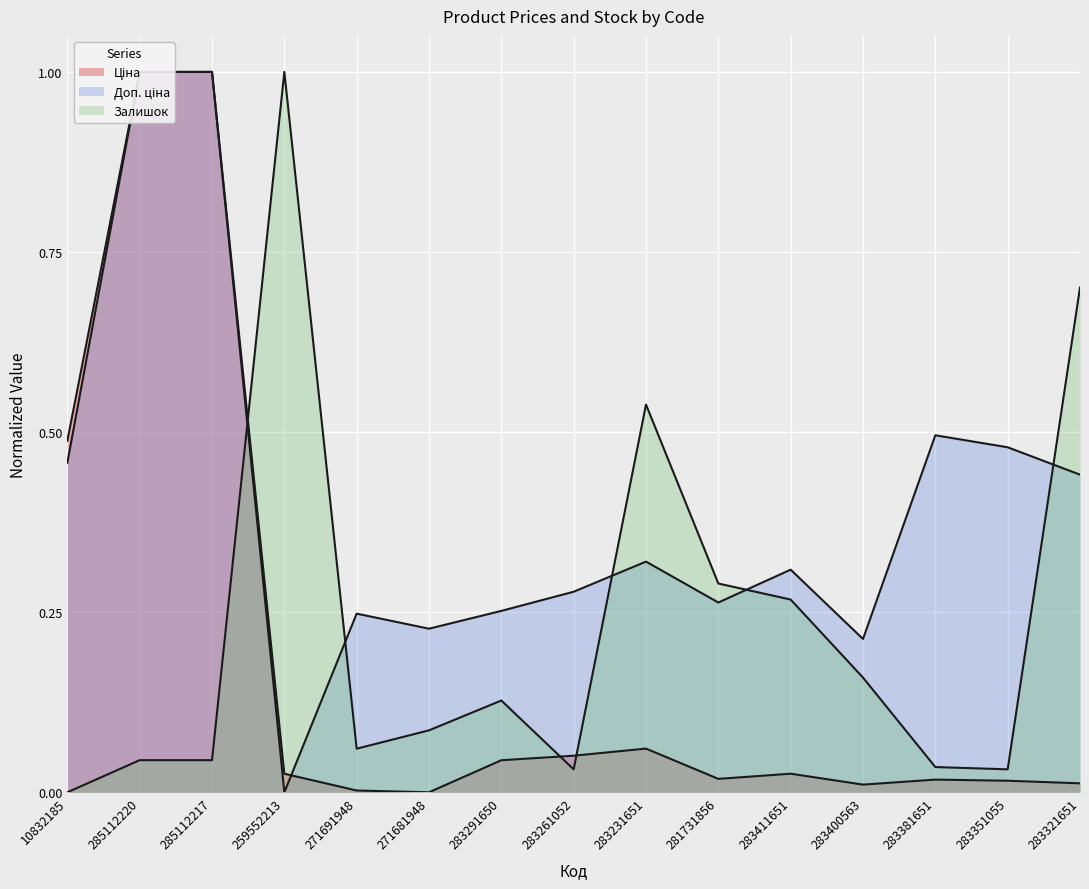

List the series in order of their overall mean, lowest first.

Ціна, Залишок, Доп. ціна